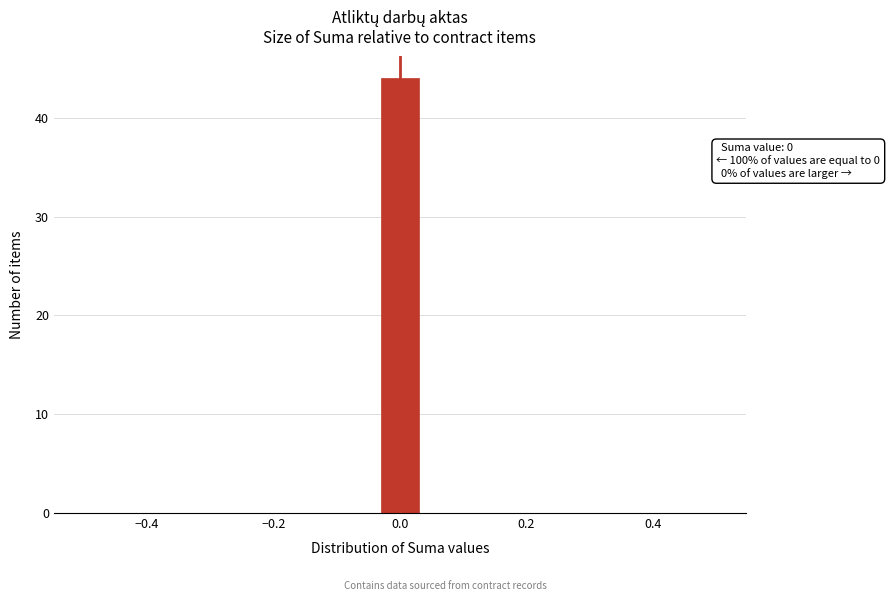

Around what value on the x-axis is the tallest bar? Give the approximate position of its centre, as read against the axis.

0.00